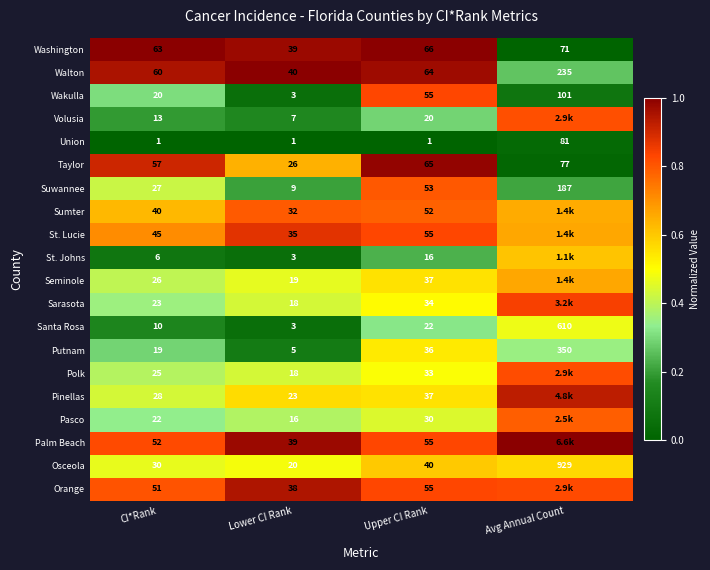

Which category has the lowest value in the Taylor series?

Lower CI Rank